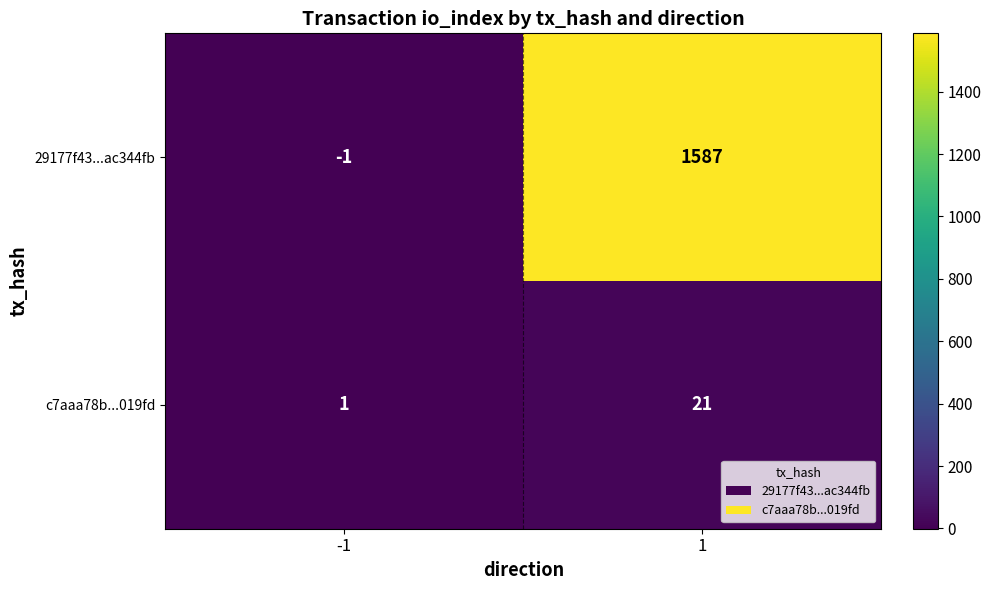

Reading right to left, extract all data points from this chart.

29177f43...ac344fb: 1587	-1
c7aaa78b...019fd: 21	1